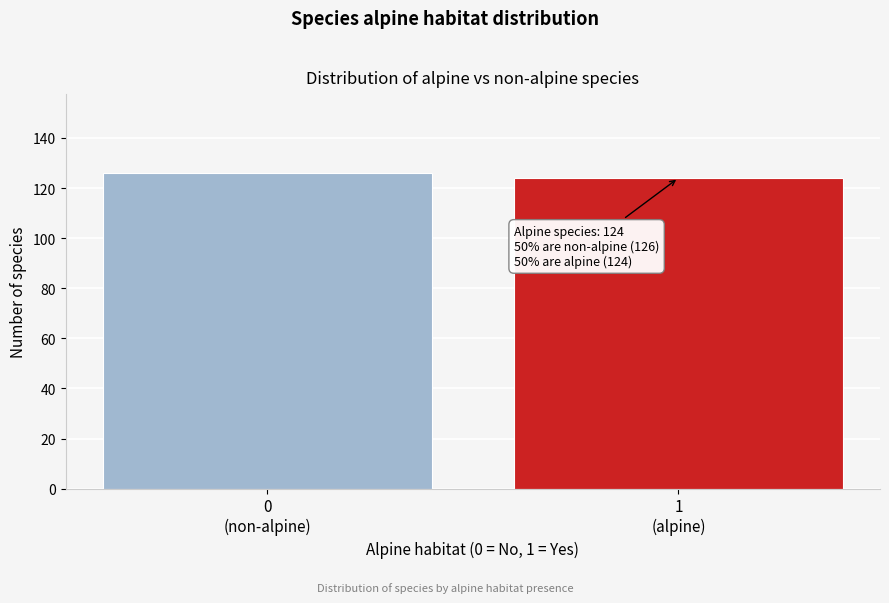

Reading left to right, list all the values displayed in this chart.

126	124